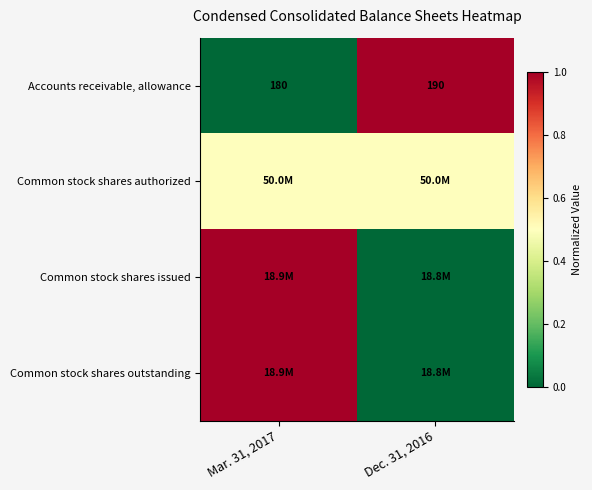

How many distinct data groups are displayed?

4